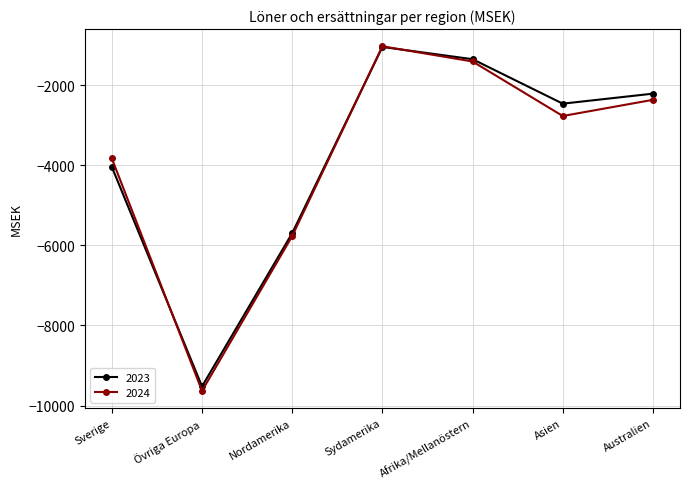

List the labels in order of 2023 value, smallest first.

Övriga Europa, Nordamerika, Sverige, Asien, Australien, Afrika/Mellanöstern, Sydamerika